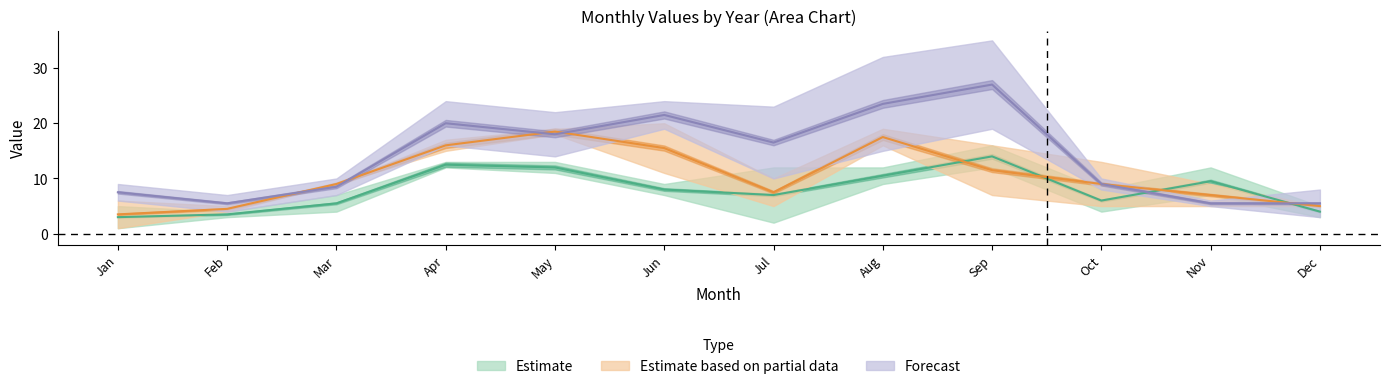

The 2013 series shows 4 at Feb. True or false?

False